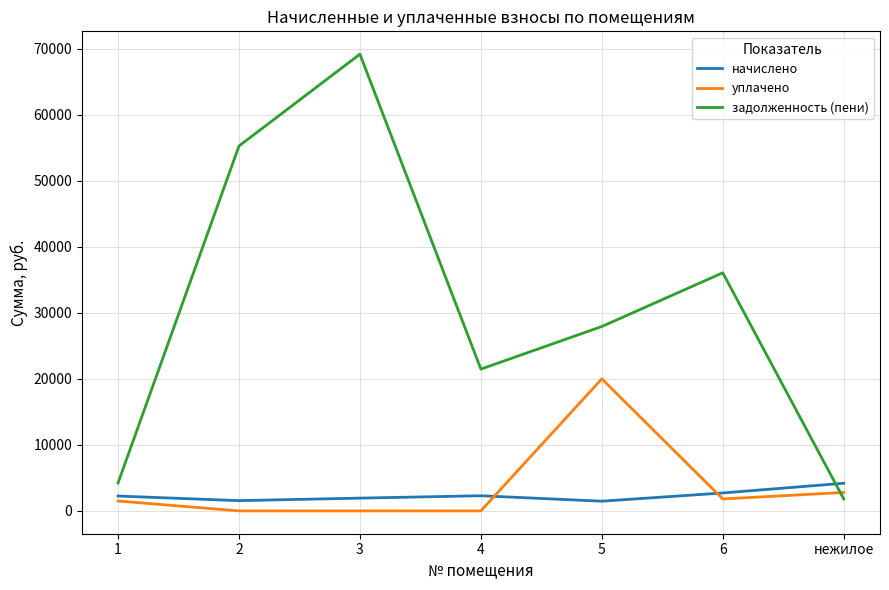

True or false: задолженность (пени) has a value of 1803.1 at нежилое.

True